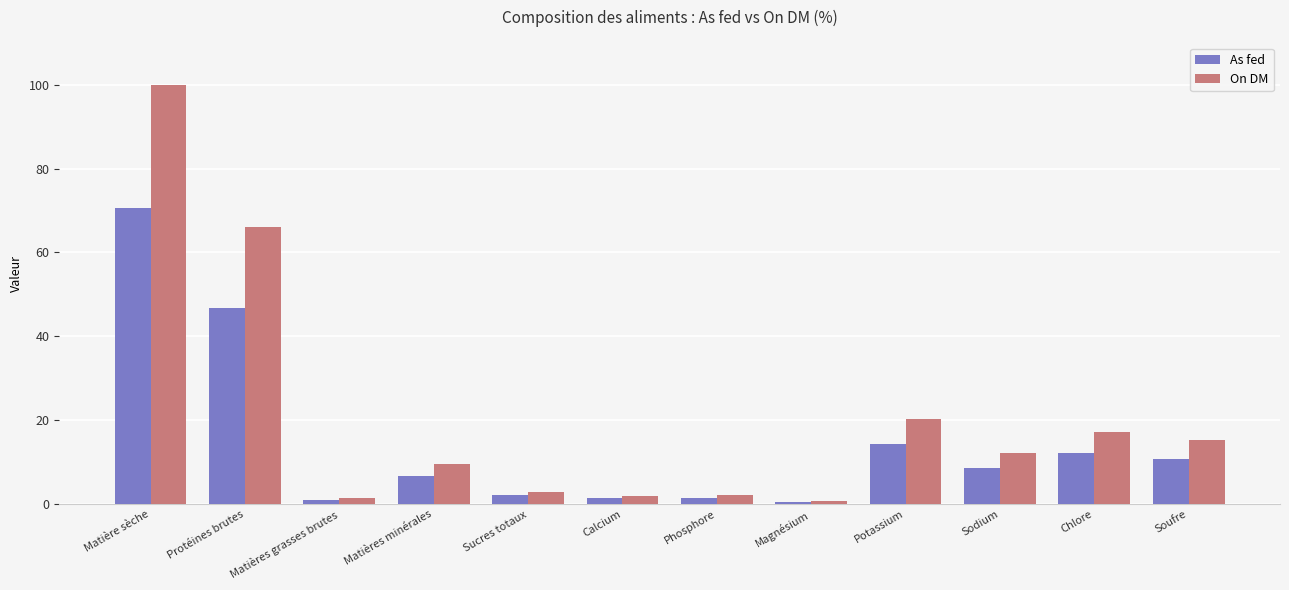

Between Protéines brutes and Soufre, which series saw the biggest shift?

On DM